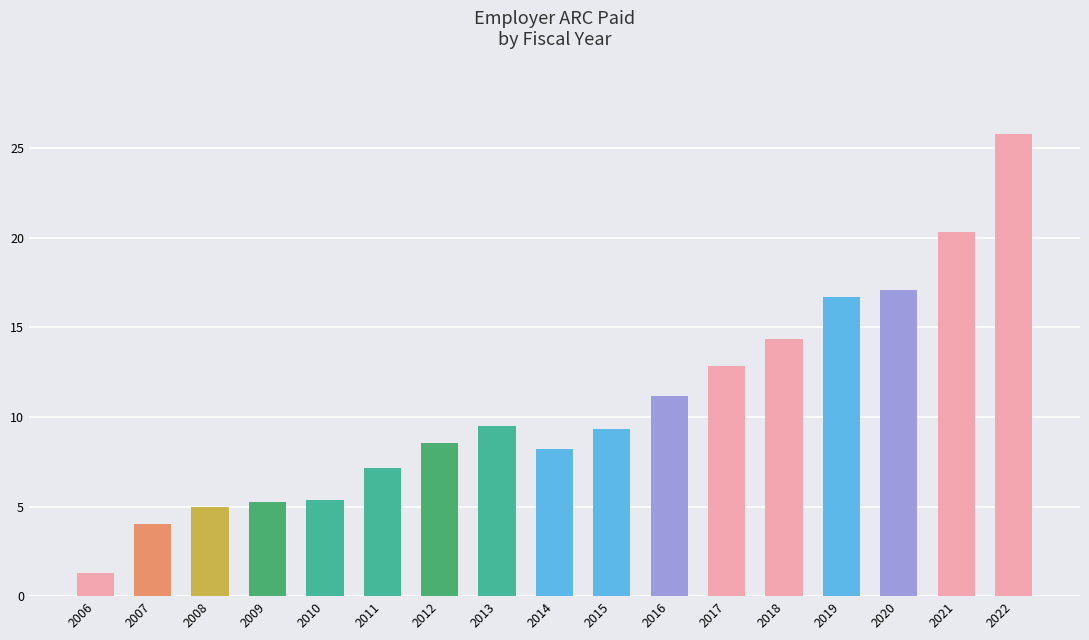

What is the maximum value shown in the chart?

25.8